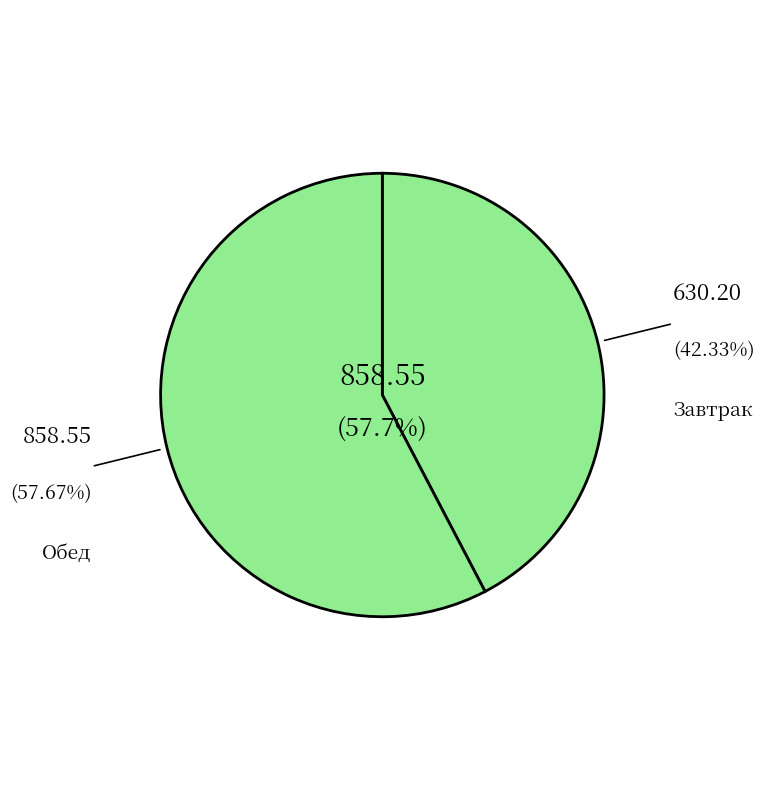

Which has a higher value, Завтрак or Обед?

Обед